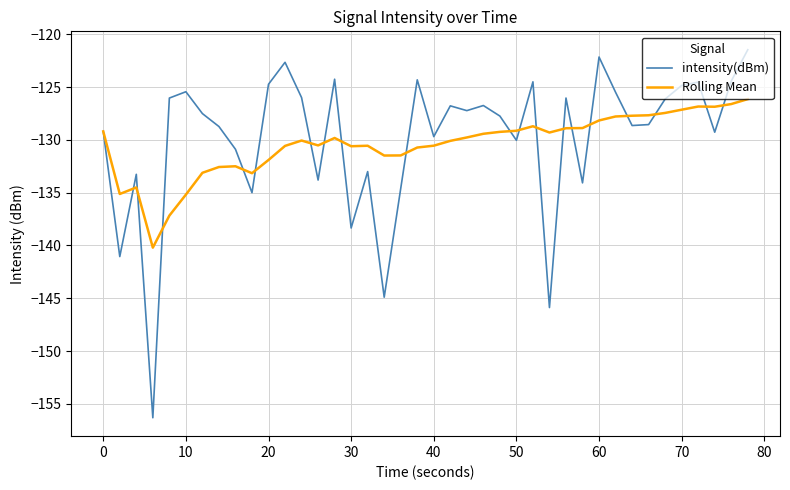

What is the highest value of the Rolling Mean series?

-126.1